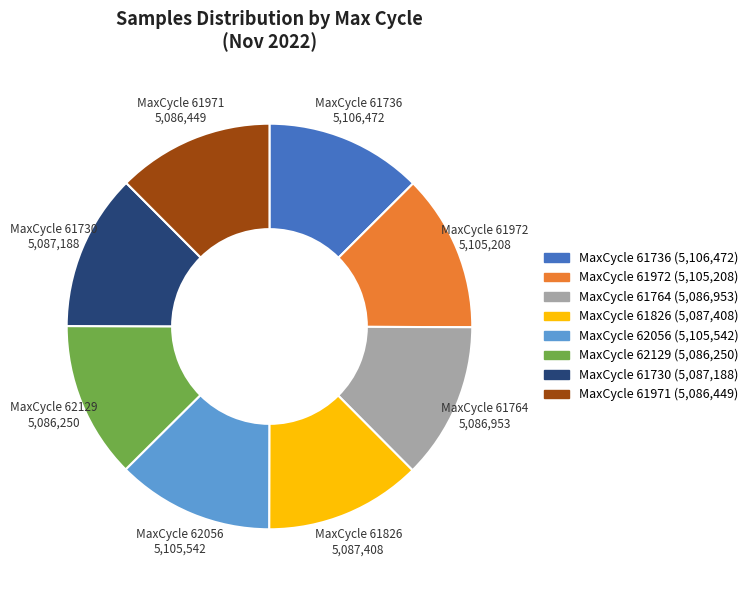

Is there any slice that represents more than half of the pie?

No